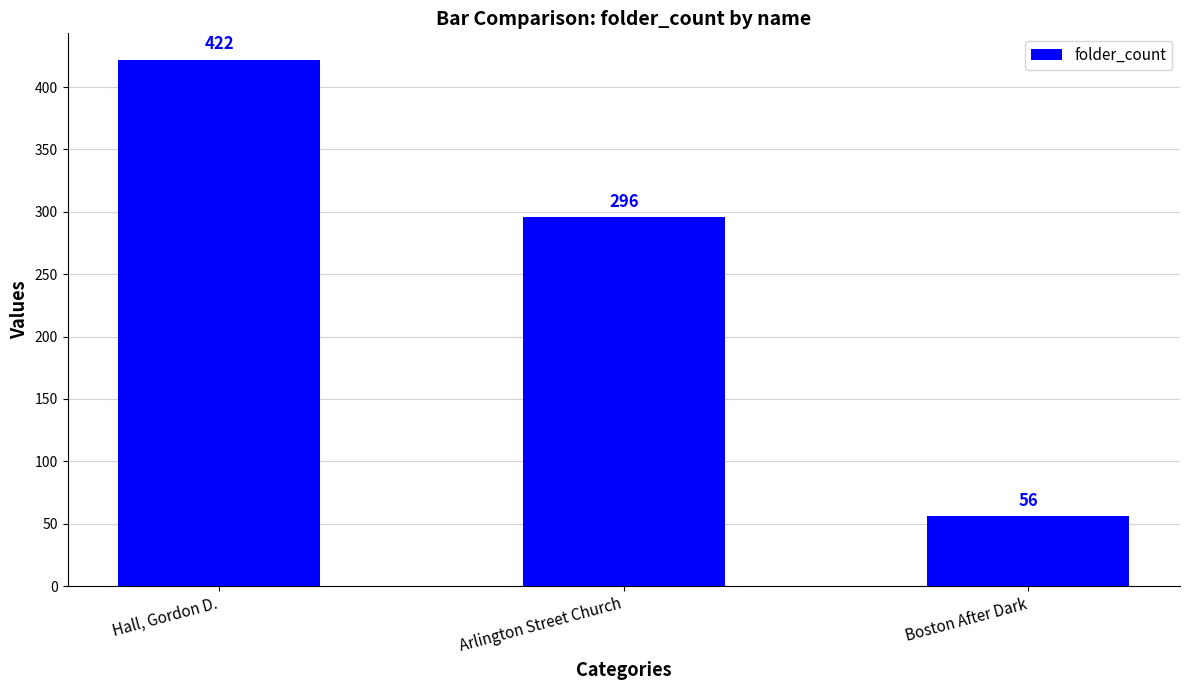

What is the maximum value shown in the chart?

422